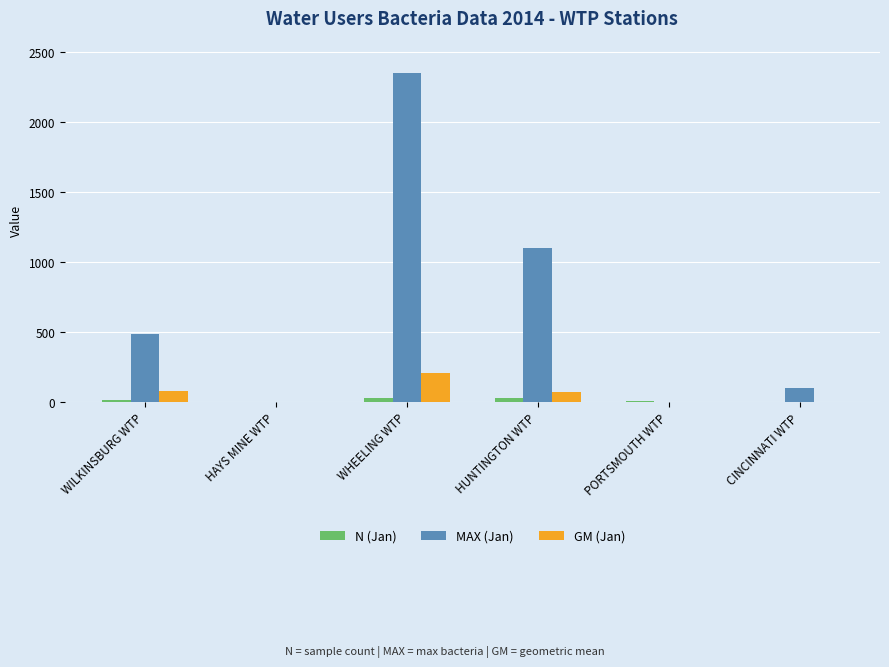

What is the maximum value for MAX (Jan)?

2350.0